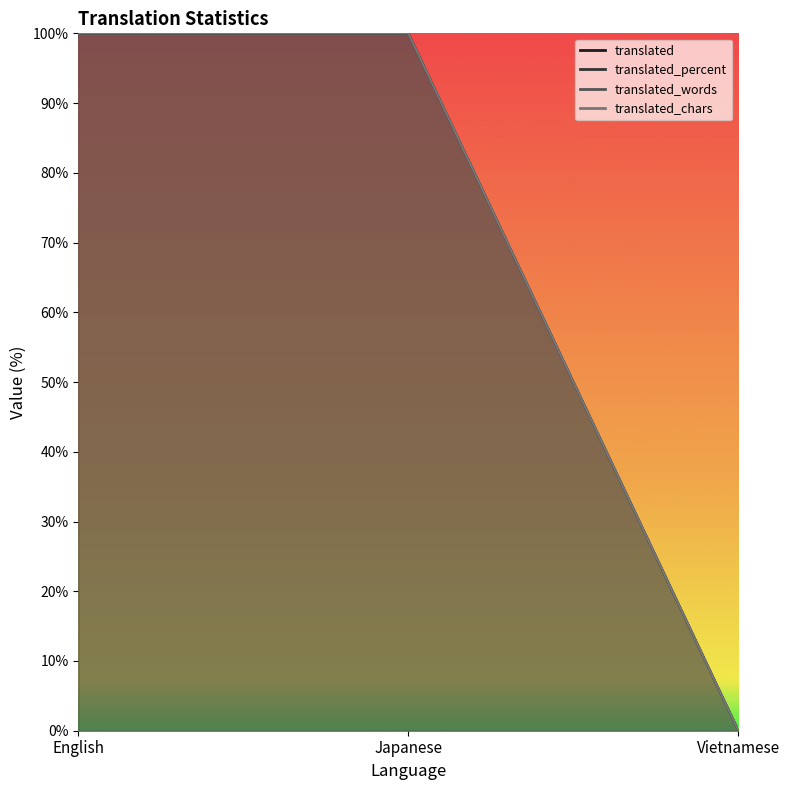

How many values in translated_chars are above zero?

2